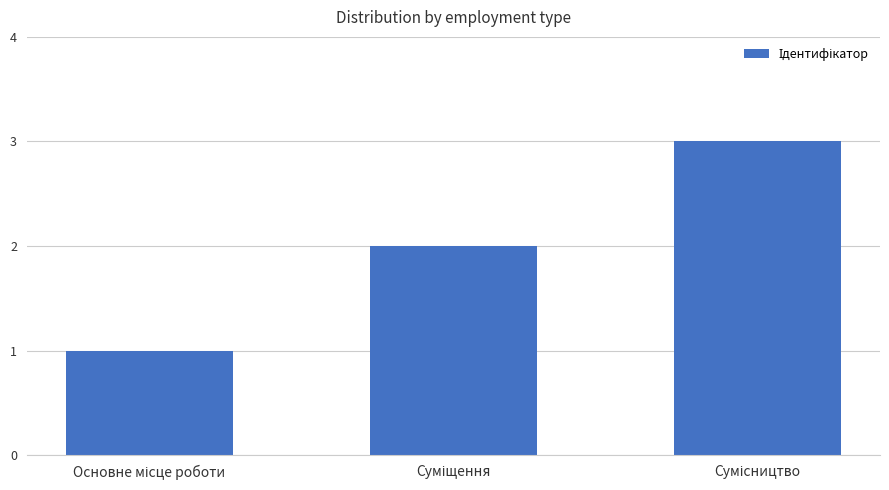

What is the sum of all values?

6